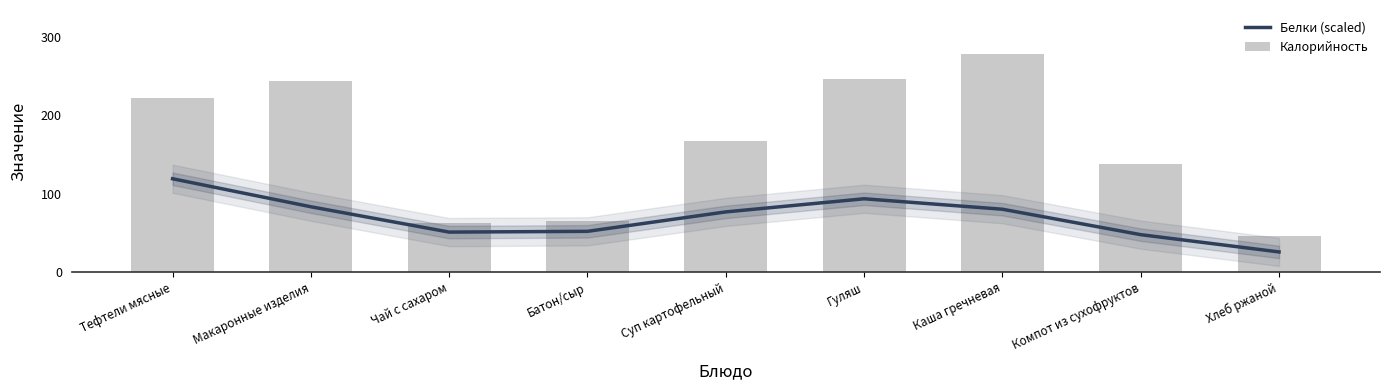

Is the value of Калорийность at Гуляш greater than the value of Белки (scaled) at Тефтели мясные?

Yes